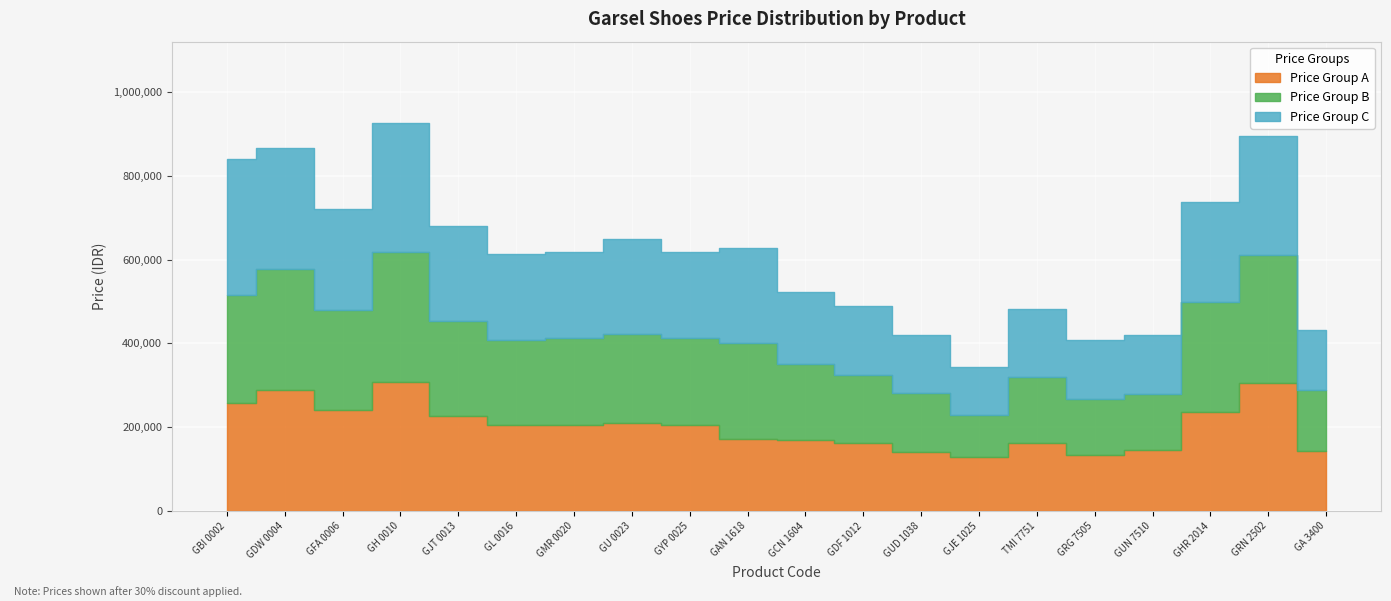

Reading left to right, transcribe all the data shown in this chart.

Price Group A: GBI 0002=257320.0	GDW 0004=289100.0	GFA 0006=240170.0	GH 0010=308770.0	GJT 0013=226800.0	GL 0016=204610.0	GMR 0020=205870.0	GU 0023=210980.0	GYP 0025=205870.0	GAN 1618=172830.0	GCN 1604=170310.0	GDF 1012=162050.0	GUD 1038=140770.0	GJE 1025=127750.0	TMI 7751=162050.0	GRG 7505=134050.0	GUN 7510=146160.0	GHR 2014=237020.0	GRN 2502=304990.0	GA 3400=144270.0
Price Group B: GBI 0002=257320.0	GDW 0004=289100.0	GFA 0006=240170.0	GH 0010=308770.0	GJT 0013=226800.0	GL 0016=204610.0	GMR 0020=205870.0	GU 0023=210980.0	GYP 0025=205870.0	GAN 1618=227500.0	GCN 1604=180110.0	GDF 1012=161420.0	GUD 1038=139790.0	GJE 1025=100730.0	TMI 7751=158200.0	GRG 7505=134050.0	GUN 7510=134050.0	GHR 2014=262430.0	GRN 2502=304990.0	GA 3400=144270.0
Price Group C: GBI 0002=324380.0	GDW 0004=289100.0	GFA 0006=240170.0	GH 0010=308770.0	GJT 0013=226800.0	GL 0016=204610.0	GMR 0020=205870.0	GU 0023=228130.0	GYP 0025=205870.0	GAN 1618=227500.0	GCN 1604=171570.0	GDF 1012=166460.0	GUD 1038=139790.0	GJE 1025=116270.0	TMI 7751=162050.0	GRG 7505=139790.0	GUN 7510=140770.0	GHR 2014=237020.0	GRN 2502=284970.0	GA 3400=144270.0